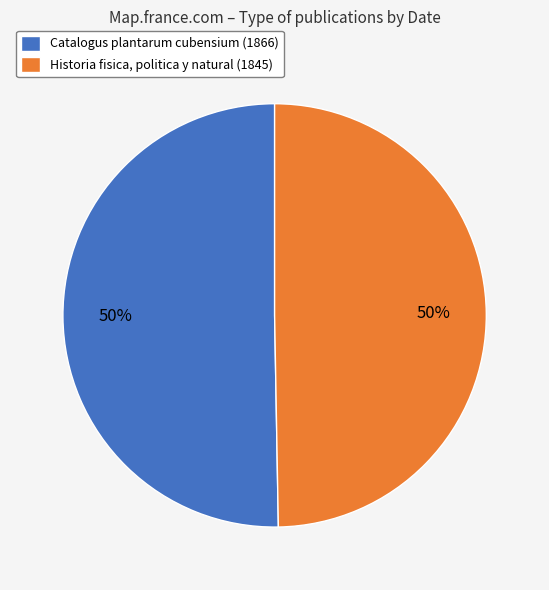

To the nearest percent, what portion does Historia fisica, politica y natural (1845) represent?

50%